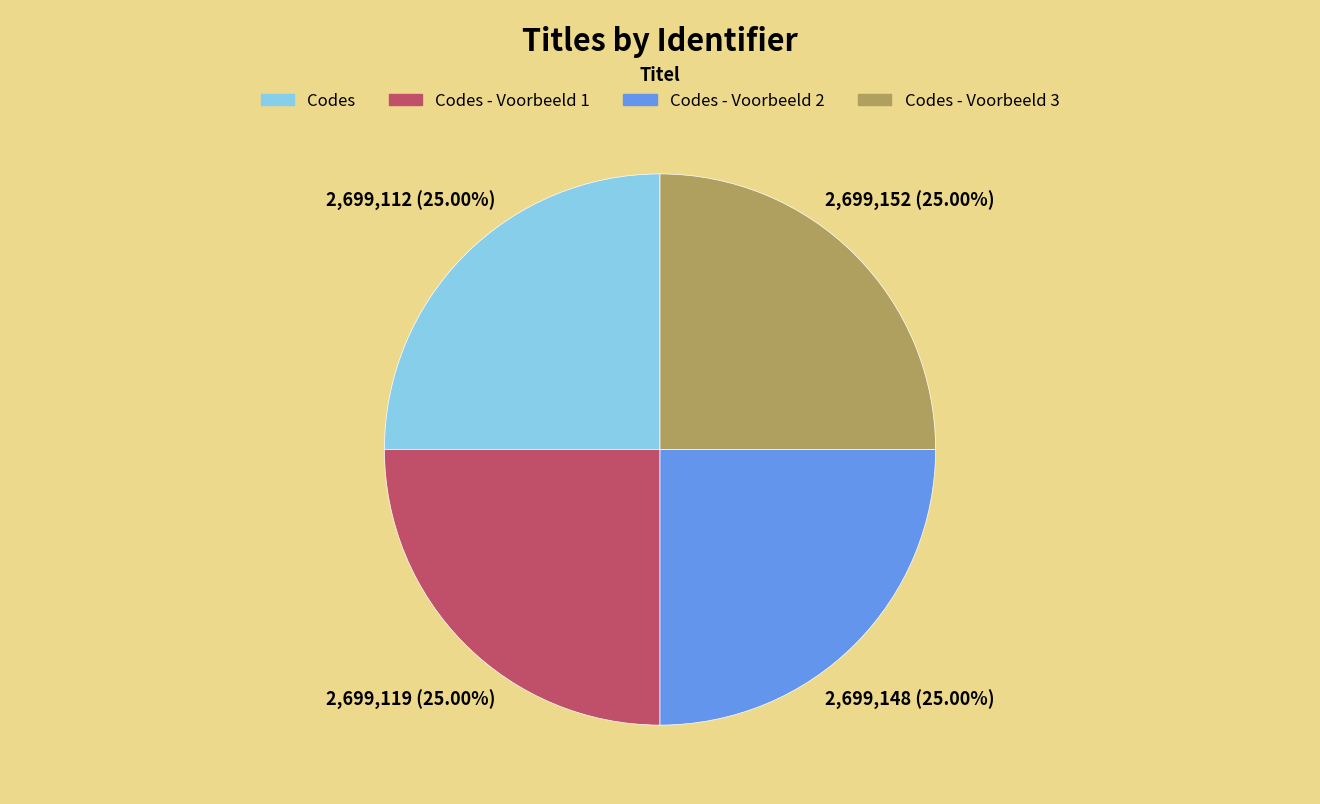

Is there a majority slice in this chart?

No